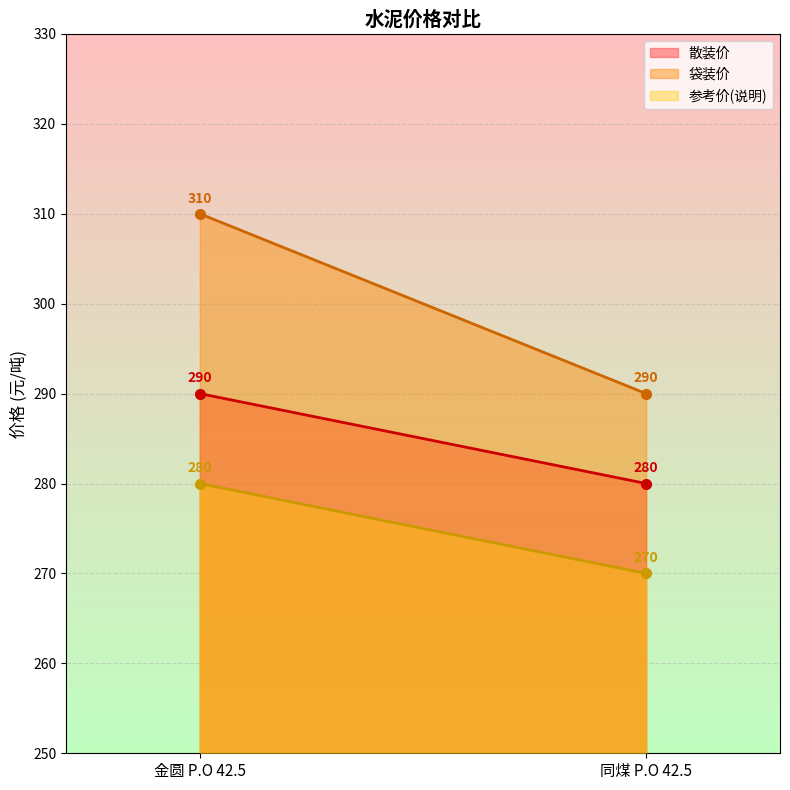

Rank the series by their maximum value, from highest to lowest.

袋装价, 散装价, 参考价(说明)